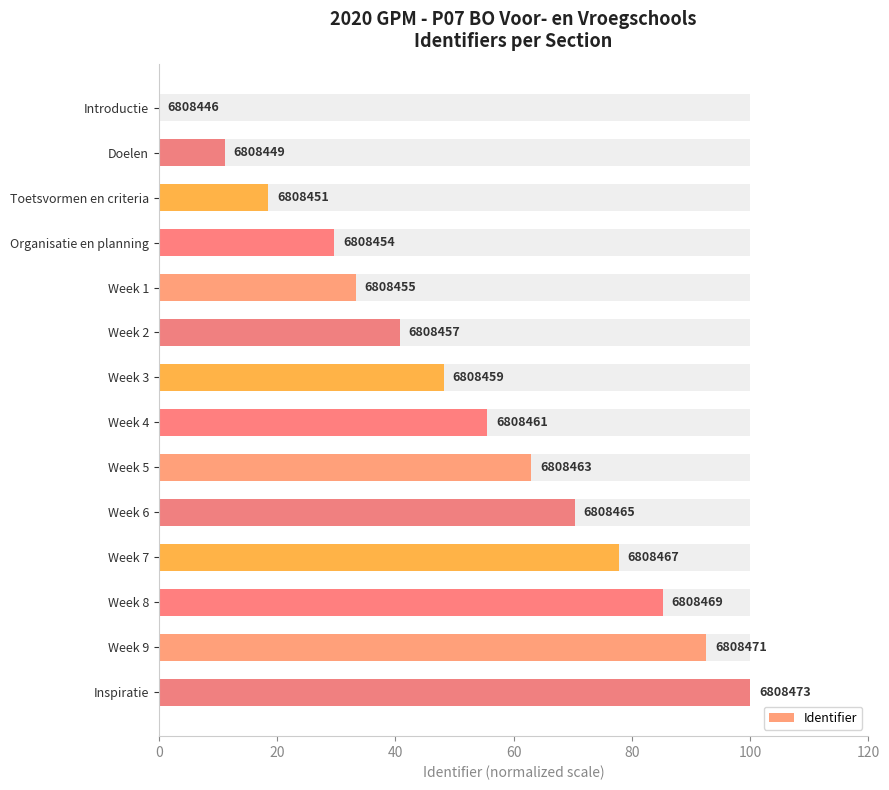

How many data points does each series have?

14